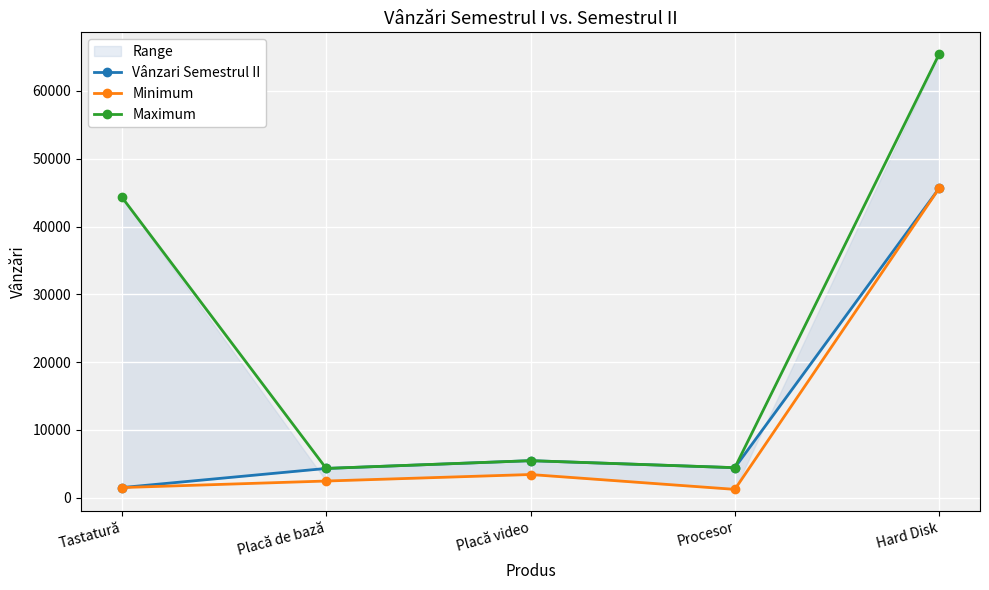

What is the maximum value for Minimum?

45641